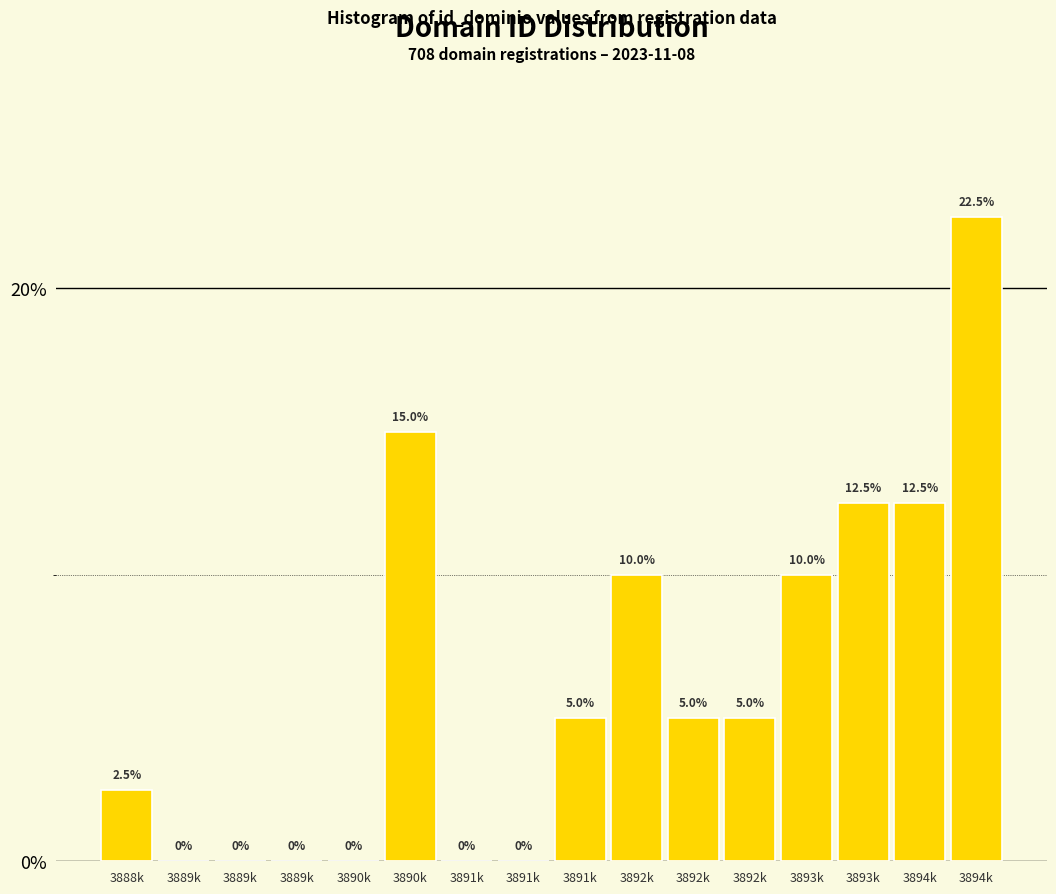

Are the bars horizontal?

No